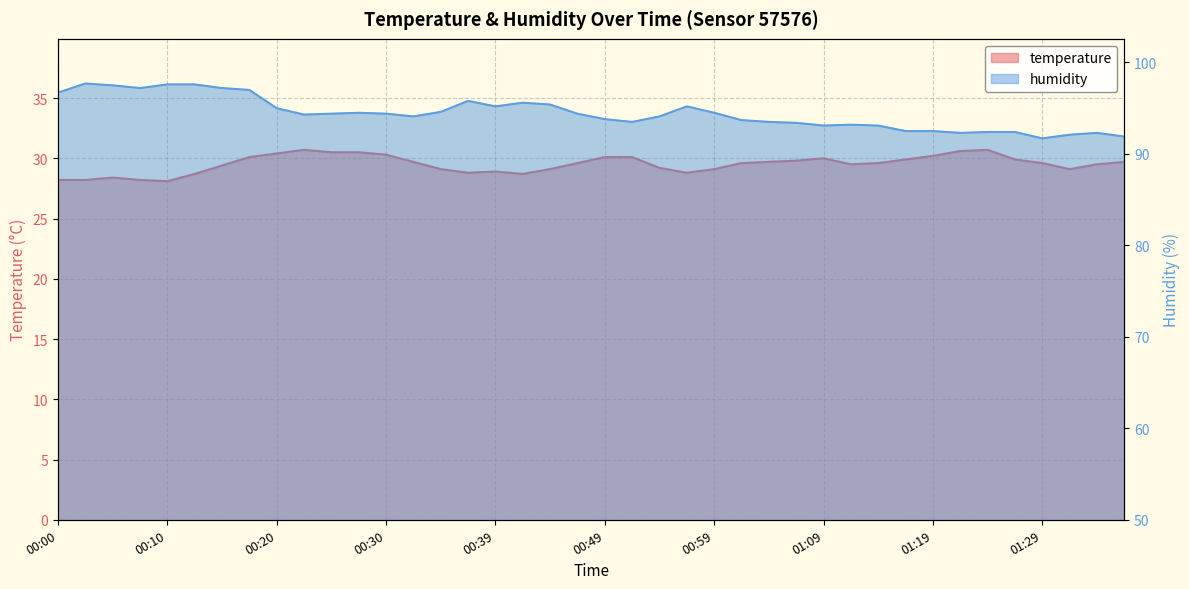

Reading right to left, what are all the values shown in this chart?

temperature: 01:36=29.7	01:34=29.5	01:31=29.1	01:29=29.6	01:26=29.9	01:24=30.7	01:21=30.6	01:19=30.2	01:16=29.9	01:14=29.6	01:11=29.5	01:09=30.0	01:07=29.8	01:04=29.7	01:02=29.6	00:59=29.1	00:57=28.8	00:54=29.2	00:52=30.1	00:49=30.1	00:47=29.6	00:44=29.1	00:42=28.7	00:39=28.9	00:37=28.8	00:34=29.1	00:32=29.7	00:30=30.3	00:27=30.5	00:25=30.5	00:22=30.7	00:20=30.4	00:17=30.1	00:15=29.4	00:12=28.7	00:10=28.1	00:07=28.2	00:05=28.4	00:02=28.2	00:00=28.2
humidity: 01:36=91.9	01:34=92.3	01:31=92.1	01:29=91.7	01:26=92.4	01:24=92.4	01:21=92.3	01:19=92.5	01:16=92.5	01:14=93.1	01:11=93.2	01:09=93.1	01:07=93.4	01:04=93.5	01:02=93.7	00:59=94.5	00:57=95.2	00:54=94.1	00:52=93.5	00:49=93.8	00:47=94.4	00:44=95.4	00:42=95.6	00:39=95.2	00:37=95.8	00:34=94.6	00:32=94.1	00:30=94.4	00:27=94.5	00:25=94.4	00:22=94.3	00:20=95.0	00:17=97.0	00:15=97.2	00:12=97.6	00:10=97.6	00:07=97.2	00:05=97.5	00:02=97.7	00:00=96.7